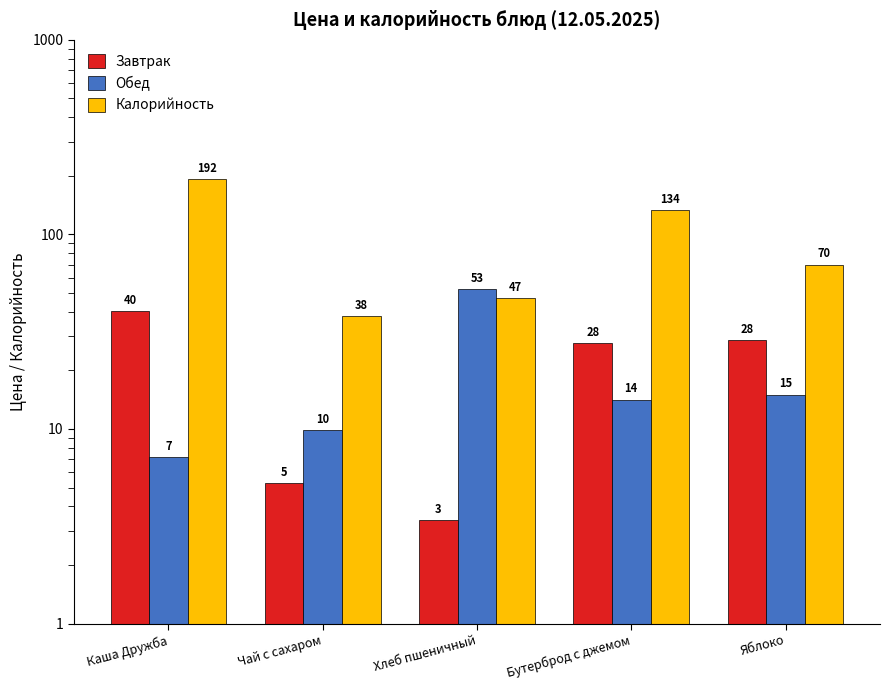

What is the greatest value displayed?

192.0